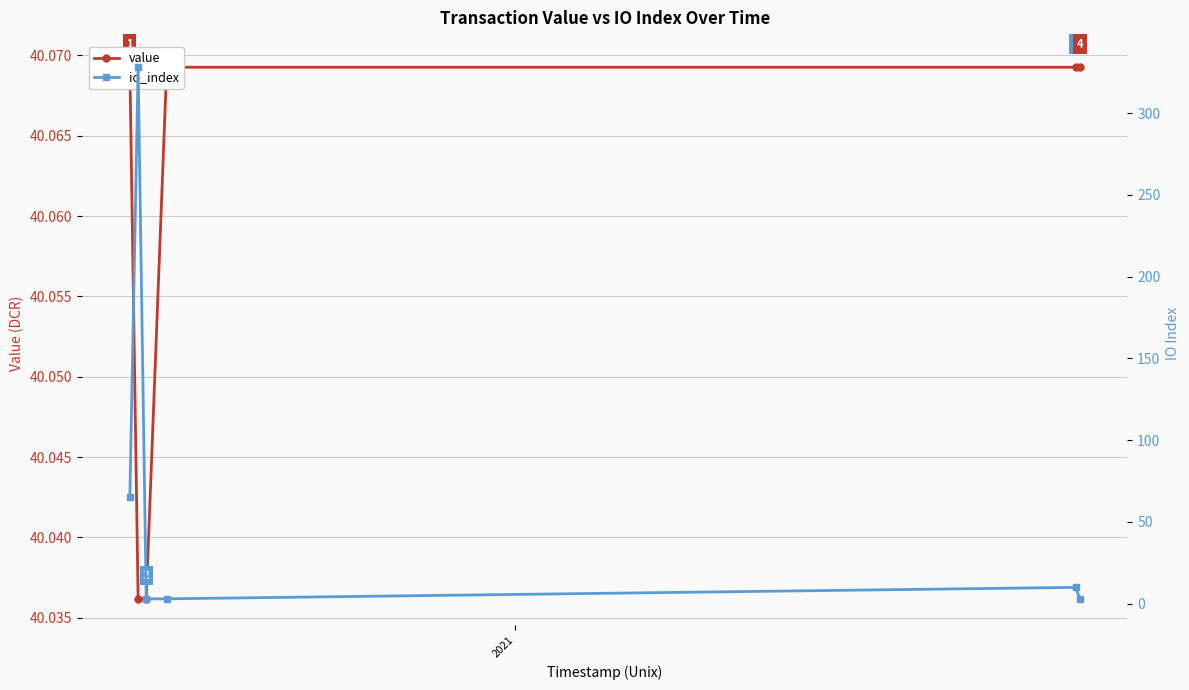

How many values in the io_index series exceed 10?

2